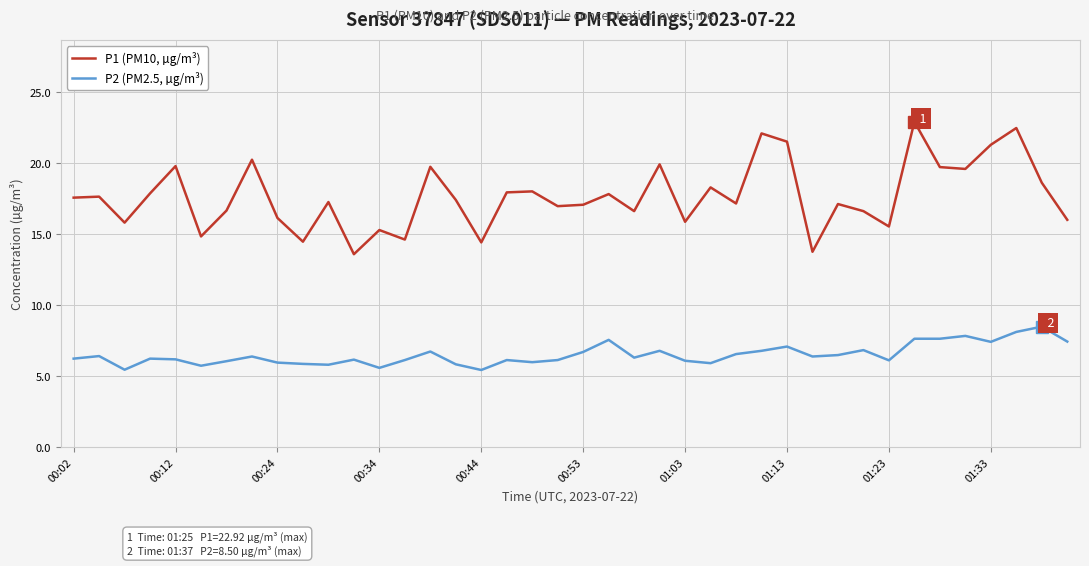

At how many categories does at least one series exceed 13?

40